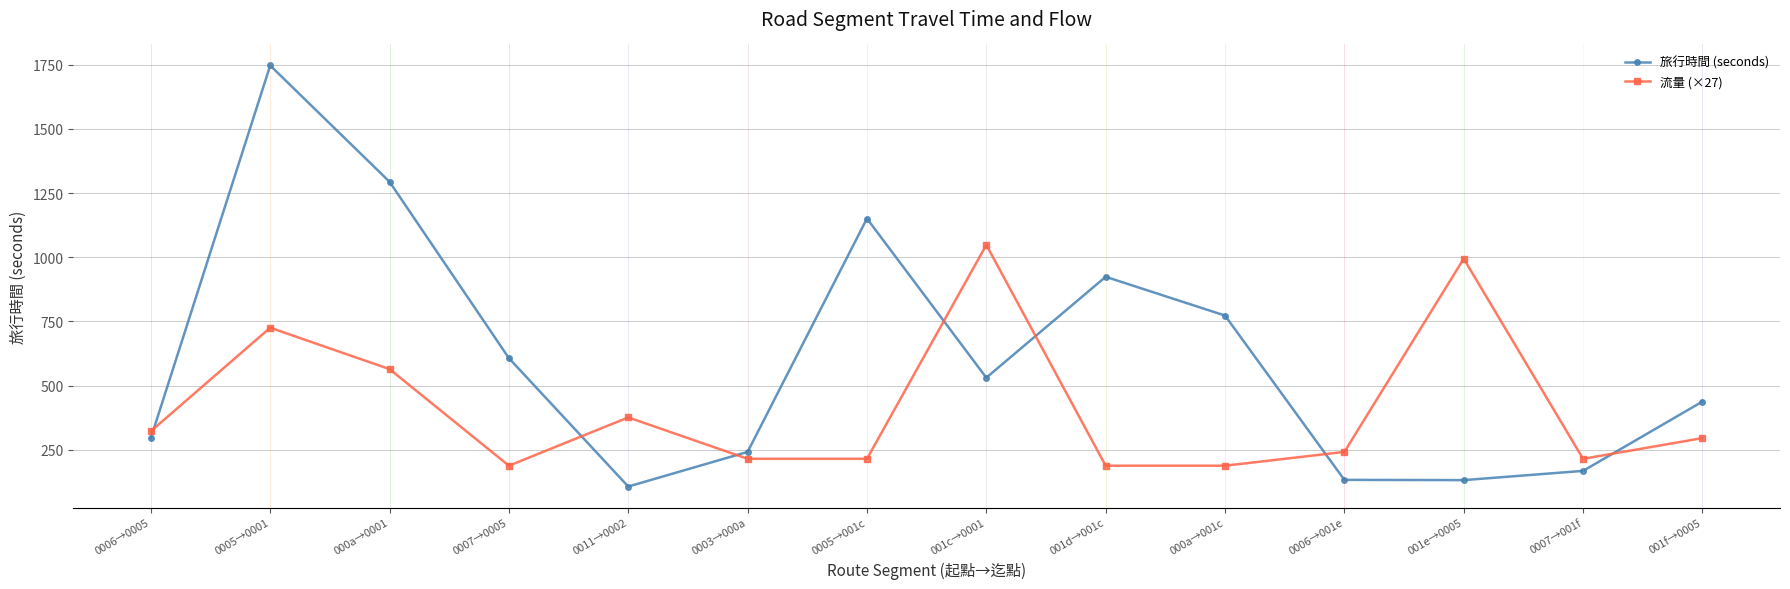

What is the minimum value shown in the chart?

107.0